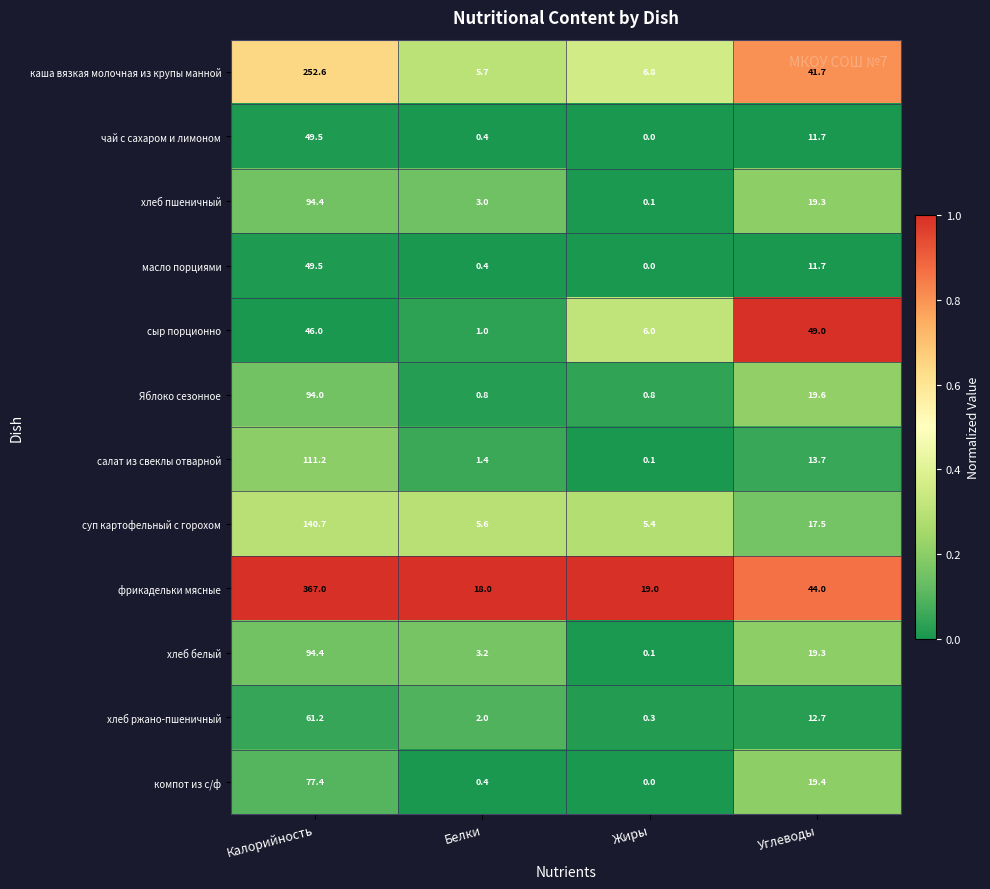

Rank the categories by салат из свеклы отварной value from highest to lowest.

Калорийность, Углеводы, Белки, Жиры